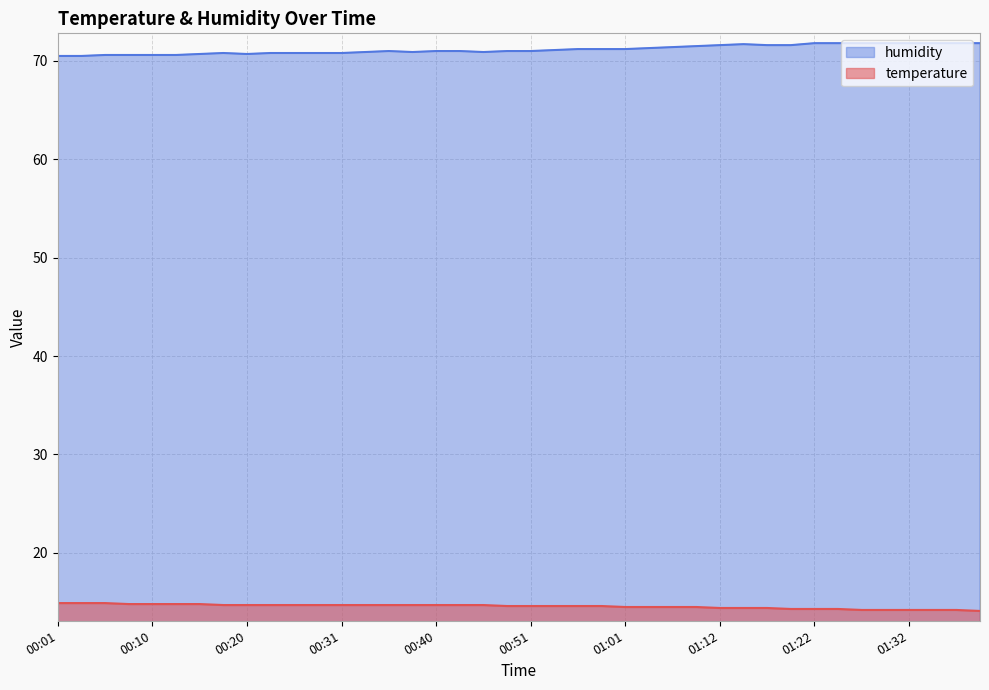

Reading right to left, what are all the values shown in this chart?

temperature: 01:40=14.1	01:37=14.2	01:35=14.2	01:32=14.2	01:30=14.2	01:27=14.2	01:25=14.3	01:22=14.3	01:19=14.3	01:17=14.4	01:14=14.4	01:12=14.4	01:09=14.5	01:06=14.5	01:04=14.5	01:01=14.5	00:59=14.6	00:56=14.6	00:54=14.6	00:51=14.6	00:48=14.6	00:45=14.7	00:43=14.7	00:40=14.7	00:38=14.7	00:35=14.7	00:33=14.7	00:31=14.7	00:28=14.7	00:26=14.7	00:23=14.7	00:20=14.7	00:18=14.7	00:15=14.8	00:13=14.8	00:10=14.8	00:08=14.8	00:05=14.9	00:03=14.9	00:01=14.9
humidity: 01:40=71.8	01:37=71.8	01:35=71.8	01:32=71.8	01:30=71.8	01:27=71.8	01:25=71.8	01:22=71.8	01:19=71.6	01:17=71.6	01:14=71.7	01:12=71.6	01:09=71.5	01:06=71.4	01:04=71.3	01:01=71.2	00:59=71.2	00:56=71.2	00:54=71.1	00:51=71.0	00:48=71.0	00:45=70.9	00:43=71.0	00:40=71.0	00:38=70.9	00:35=71.0	00:33=70.9	00:31=70.8	00:28=70.8	00:26=70.8	00:23=70.8	00:20=70.7	00:18=70.8	00:15=70.7	00:13=70.6	00:10=70.6	00:08=70.6	00:05=70.6	00:03=70.5	00:01=70.5